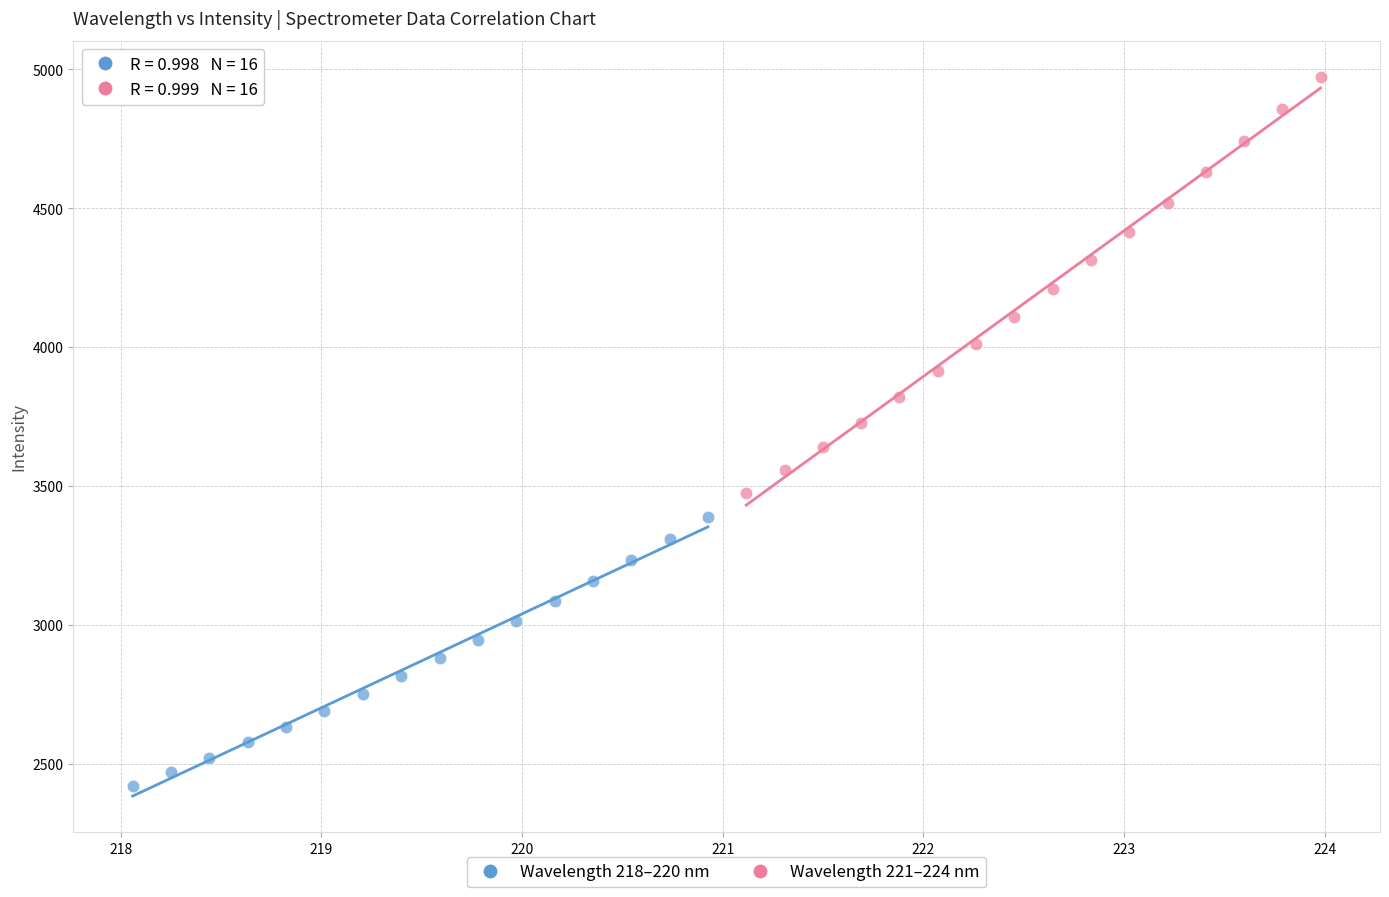

Which series reaches the minimum Y coordinate?

Wavelength 218–220 nm